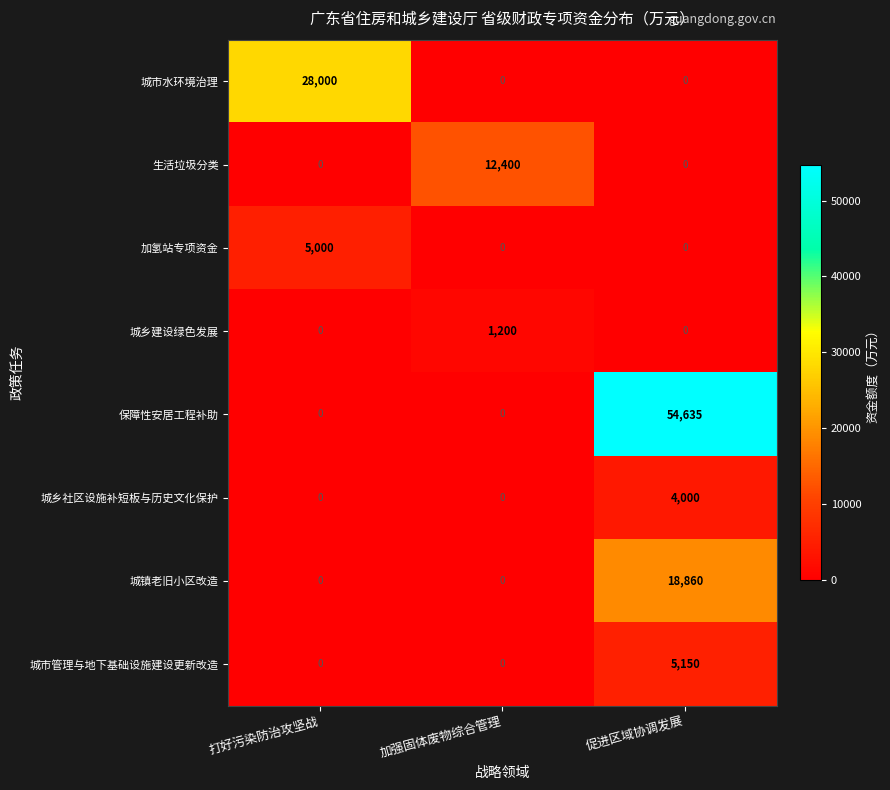

Reading left to right, extract all data points from this chart.

城市水环境治理: 打好污染防治攻坚战=28000	加强固体废物综合管理=0	促进区域协调发展=0
生活垃圾分类: 打好污染防治攻坚战=0	加强固体废物综合管理=12400	促进区域协调发展=0
加氢站专项资金: 打好污染防治攻坚战=5000	加强固体废物综合管理=0	促进区域协调发展=0
城乡建设绿色发展: 打好污染防治攻坚战=0	加强固体废物综合管理=1200	促进区域协调发展=0
保障性安居工程补助: 打好污染防治攻坚战=0	加强固体废物综合管理=0	促进区域协调发展=54635
城乡社区设施补短板与历史文化保护: 打好污染防治攻坚战=0	加强固体废物综合管理=0	促进区域协调发展=4000
城镇老旧小区改造: 打好污染防治攻坚战=0	加强固体废物综合管理=0	促进区域协调发展=18860
城市管理与地下基础设施建设更新改造: 打好污染防治攻坚战=0	加强固体废物综合管理=0	促进区域协调发展=5150